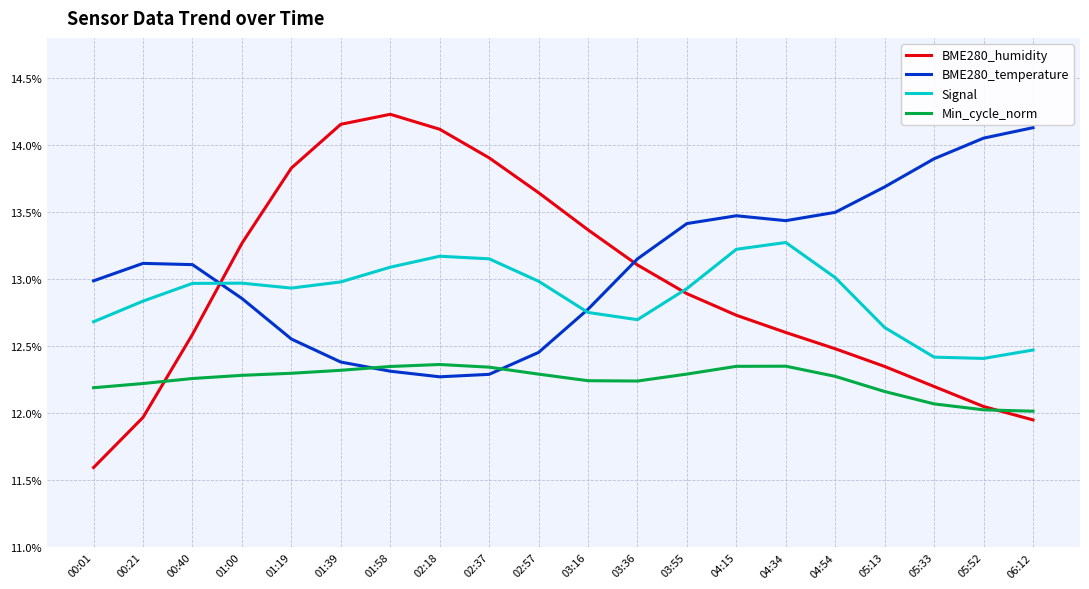

True or false: Min_cycle_norm and BME280_temperature intersect in this chart.

True